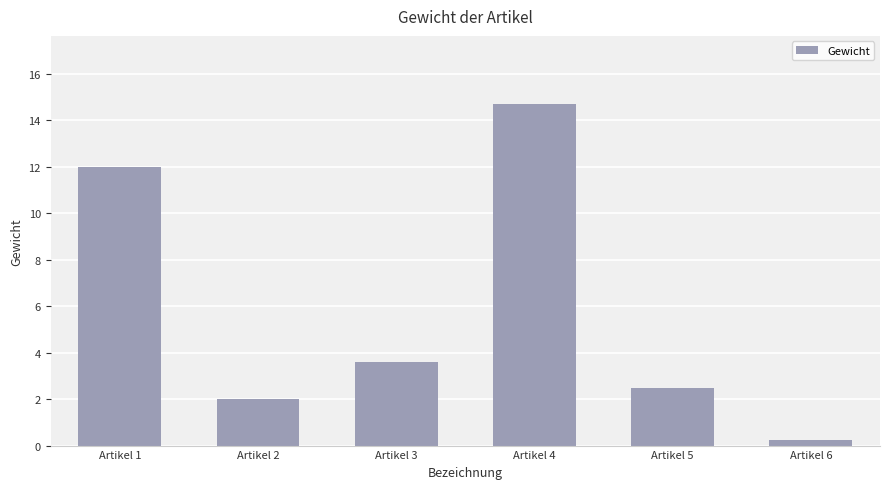

What is the change in value from Artikel 2 to Artikel 3?

+1.6